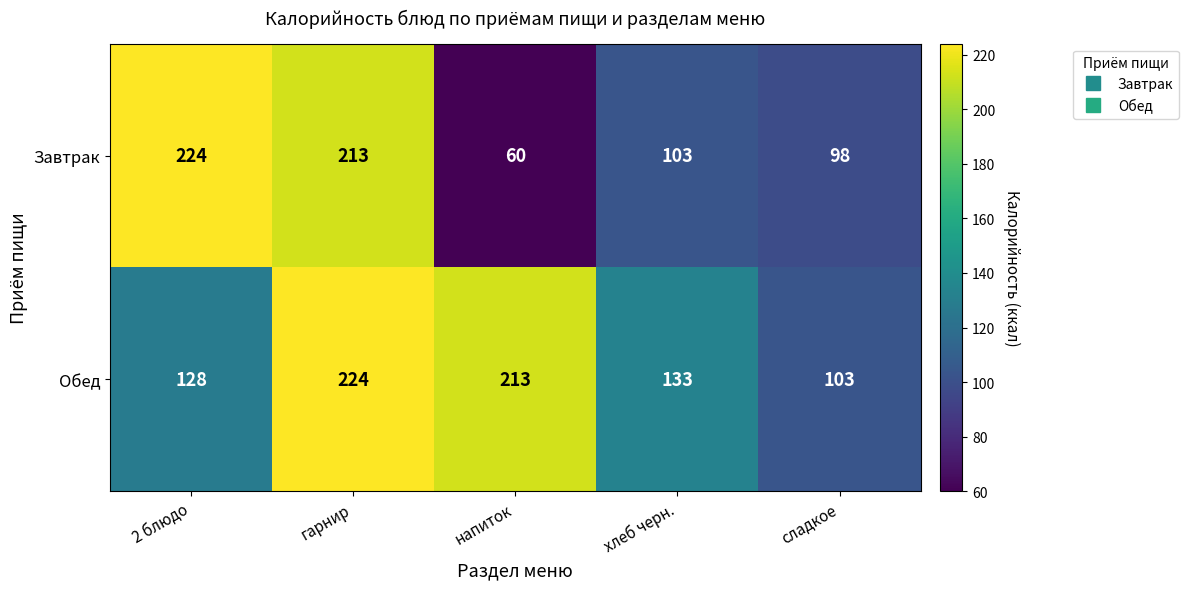

What is the spread (max minus min) of values at напиток?

153